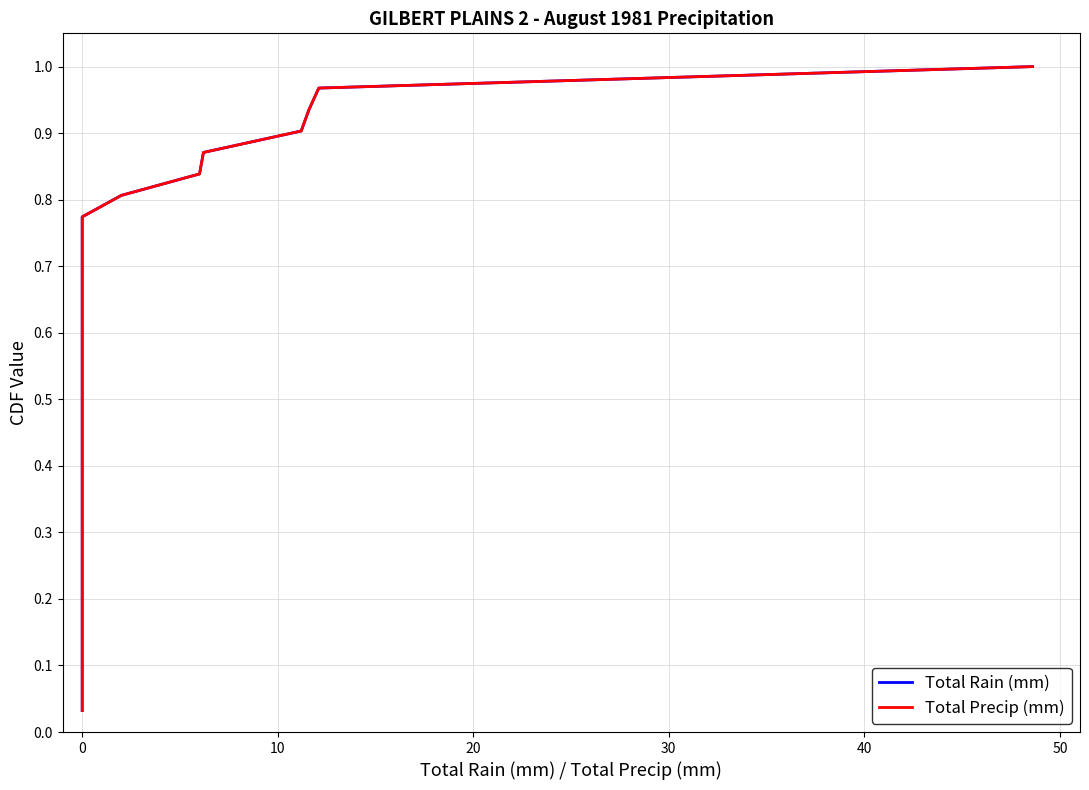

What is the difference between the second highest and second lowest values in the Total Precip (mm) series?

0.9